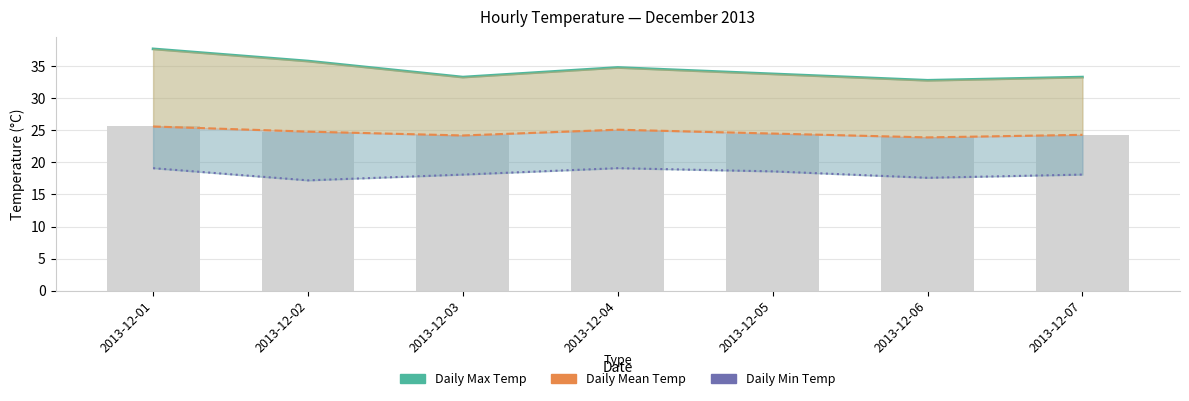

What is the approximate value of Daily Mean Temp at 2013-12-07?

24.3